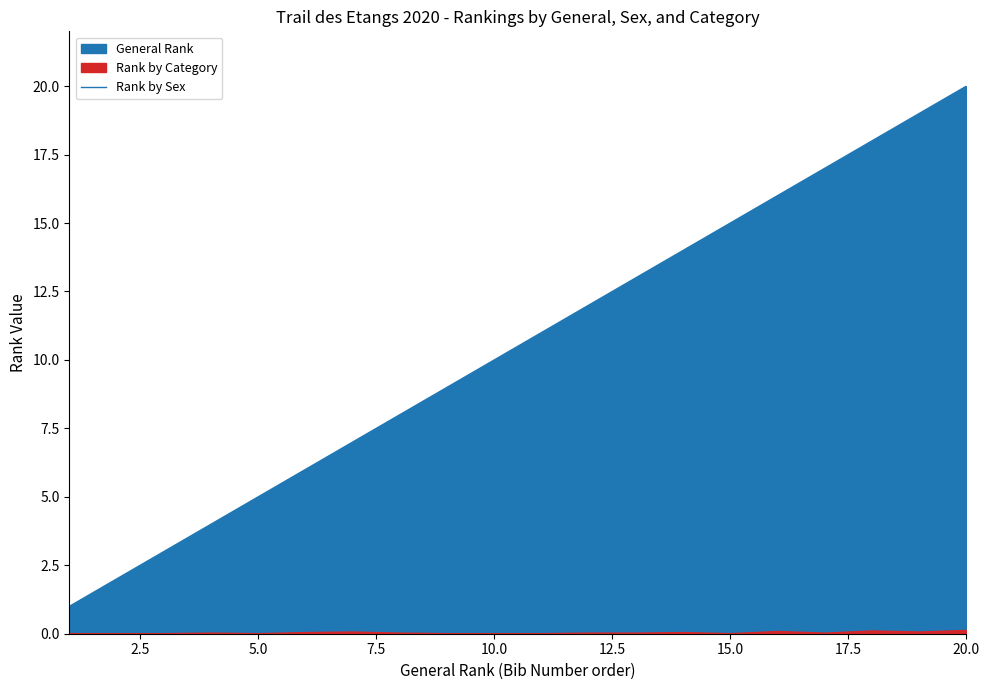

The Rank by Sex series shows 5 at 5.0. True or false?

True